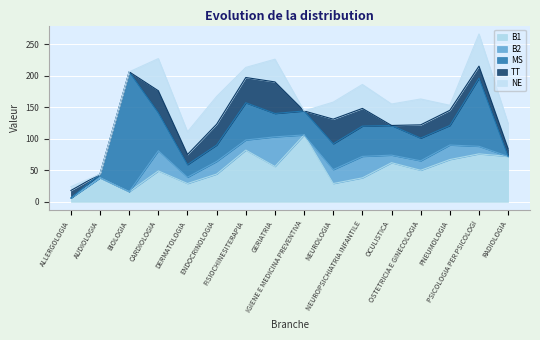

At OCULISTICA, list the series in order from smallest to largest.

TT, B2, NE, MS, B1